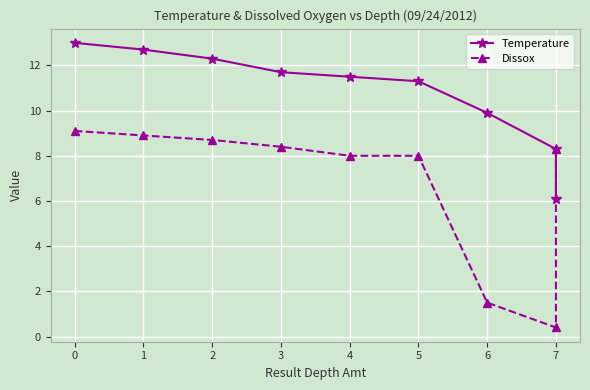

Which series has the largest total across all categories?

Temperature